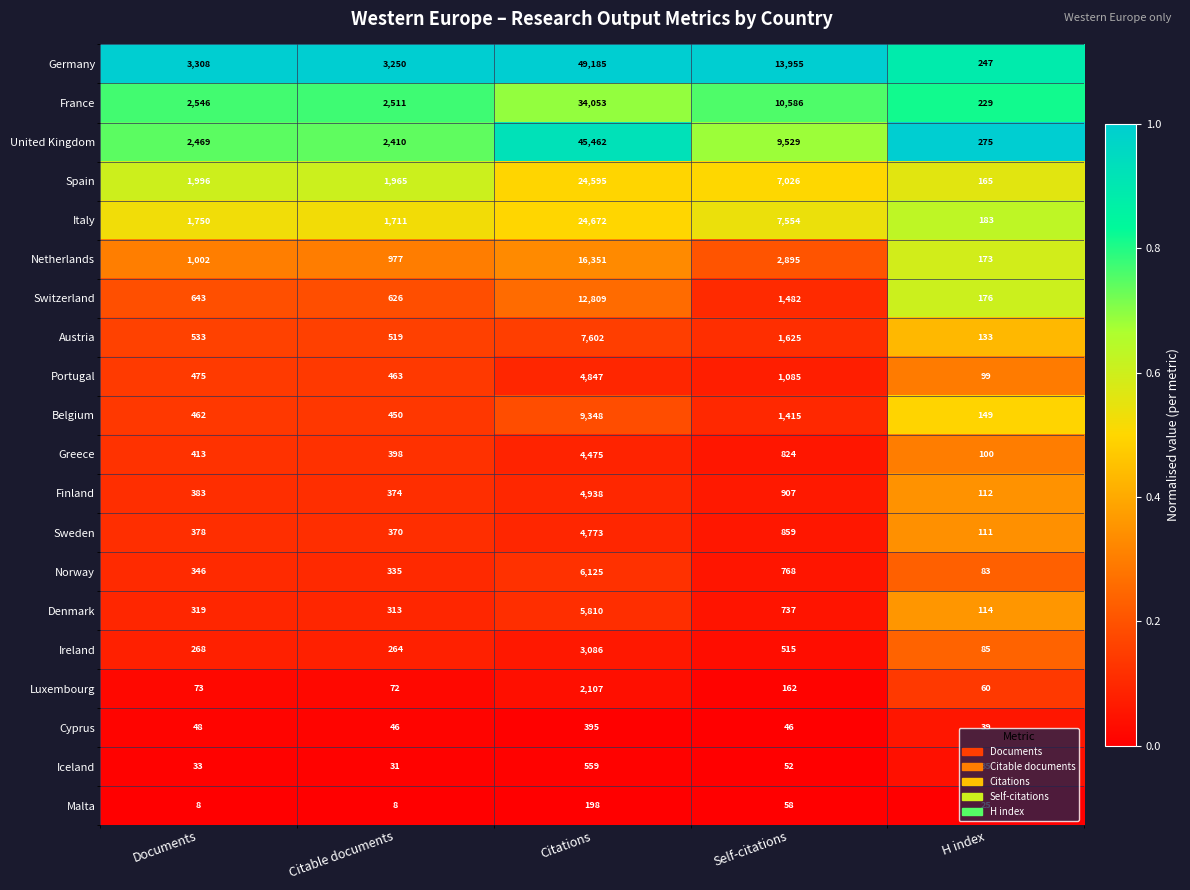

True or false: Iceland has a value of 907 at Citations.

False